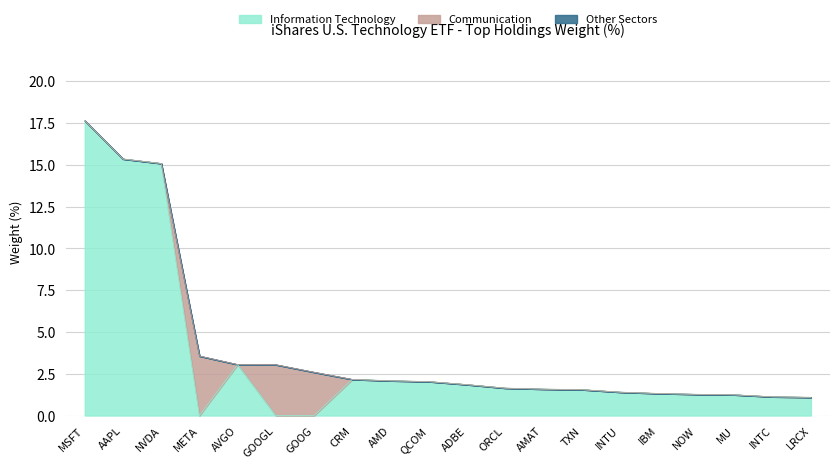

Reading left to right, list all the values displayed in this chart.

Information Technology: MSFT=17.6	AAPL=15.3	NVDA=15.1	META=0.0	AVGO=3.0	GOOGL=0.0	GOOG=0.0	CRM=2.2	AMD=2.1	QCOM=2.0	ADBE=1.9	ORCL=1.6	AMAT=1.6	TXN=1.6	INTU=1.4	IBM=1.3	NOW=1.3	MU=1.2	INTC=1.1	LRCX=1.1
Communication: MSFT=0.0	AAPL=0.0	NVDA=0.0	META=3.6	AVGO=0.0	GOOGL=3.0	GOOG=2.6	CRM=0.0	AMD=0.0	QCOM=0.0	ADBE=0.0	ORCL=0.0	AMAT=0.0	TXN=0.0	INTU=0.0	IBM=0.0	NOW=0.0	MU=0.0	INTC=0.0	LRCX=0.0
Other Sectors: MSFT=0.0	AAPL=0.0	NVDA=0.0	META=0.0	AVGO=0.0	GOOGL=0.0	GOOG=0.0	CRM=0.0	AMD=0.0	QCOM=0.0	ADBE=0.0	ORCL=0.0	AMAT=0.0	TXN=0.0	INTU=0.0	IBM=0.0	NOW=0.0	MU=0.0	INTC=0.0	LRCX=0.0